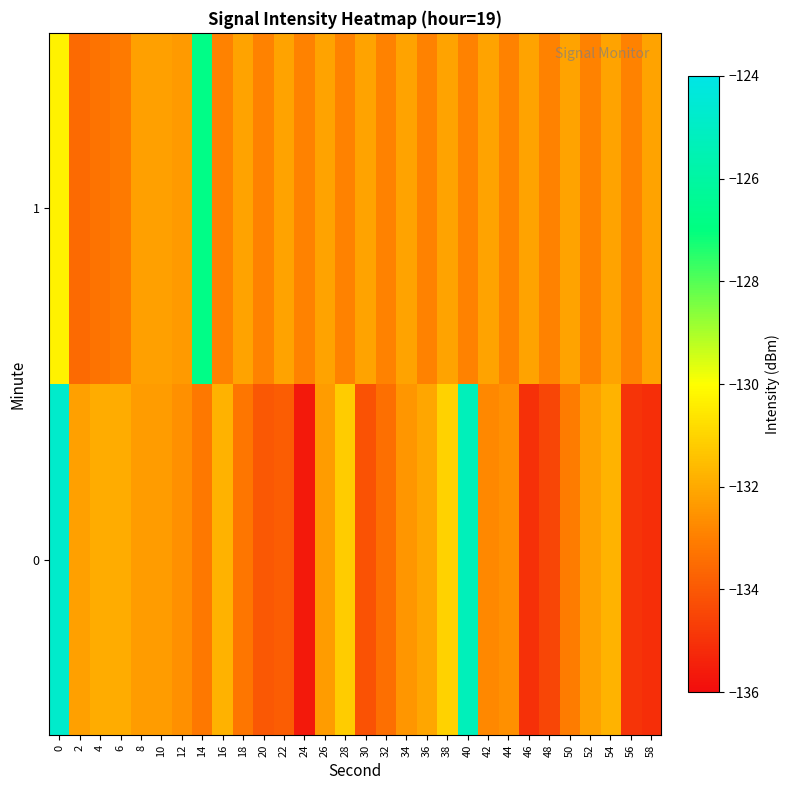

Which series has the largest total across all categories?

1